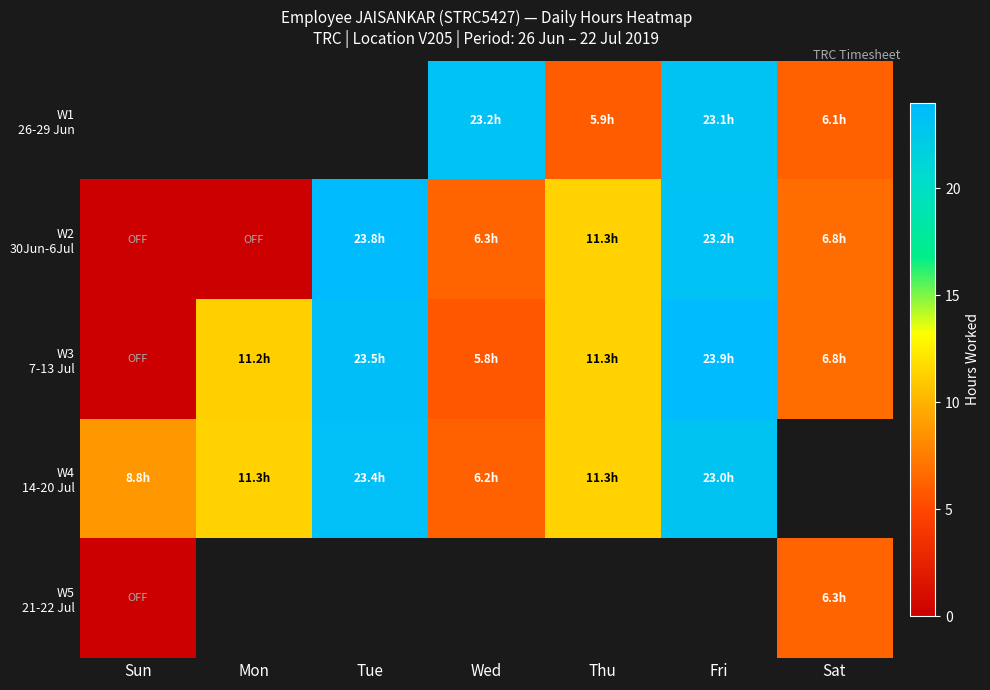

Which label corresponds to the smallest value in the chart?

Sun